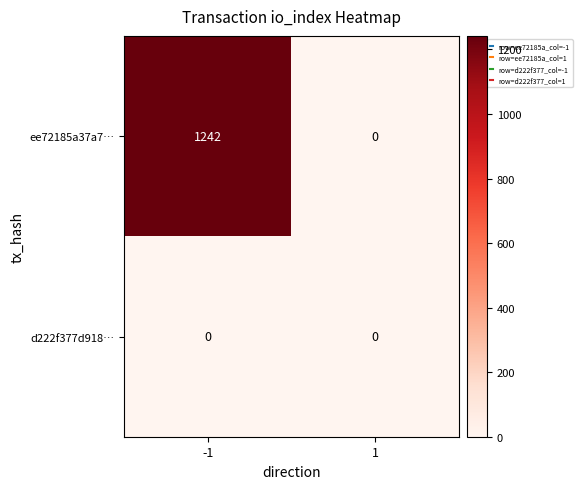

How many series are shown in this chart?

2